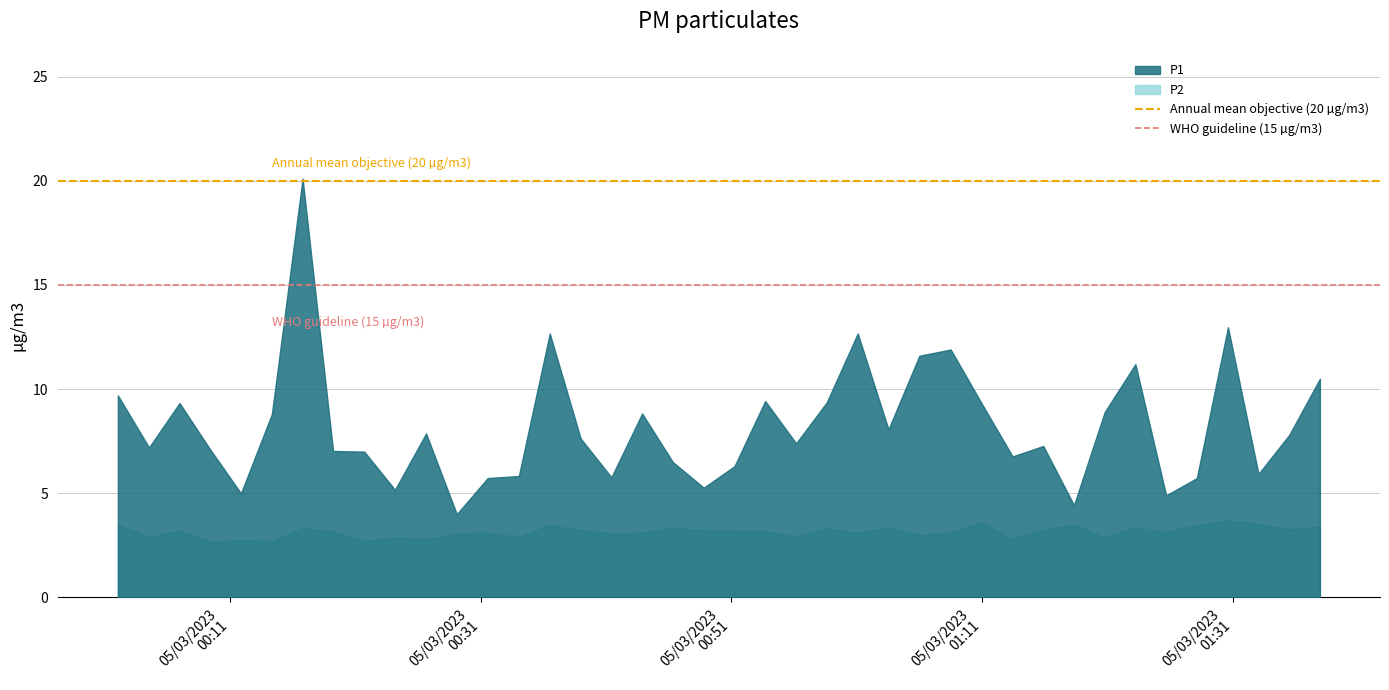

Rank the series by their maximum value, from lowest to highest.

P2, P1